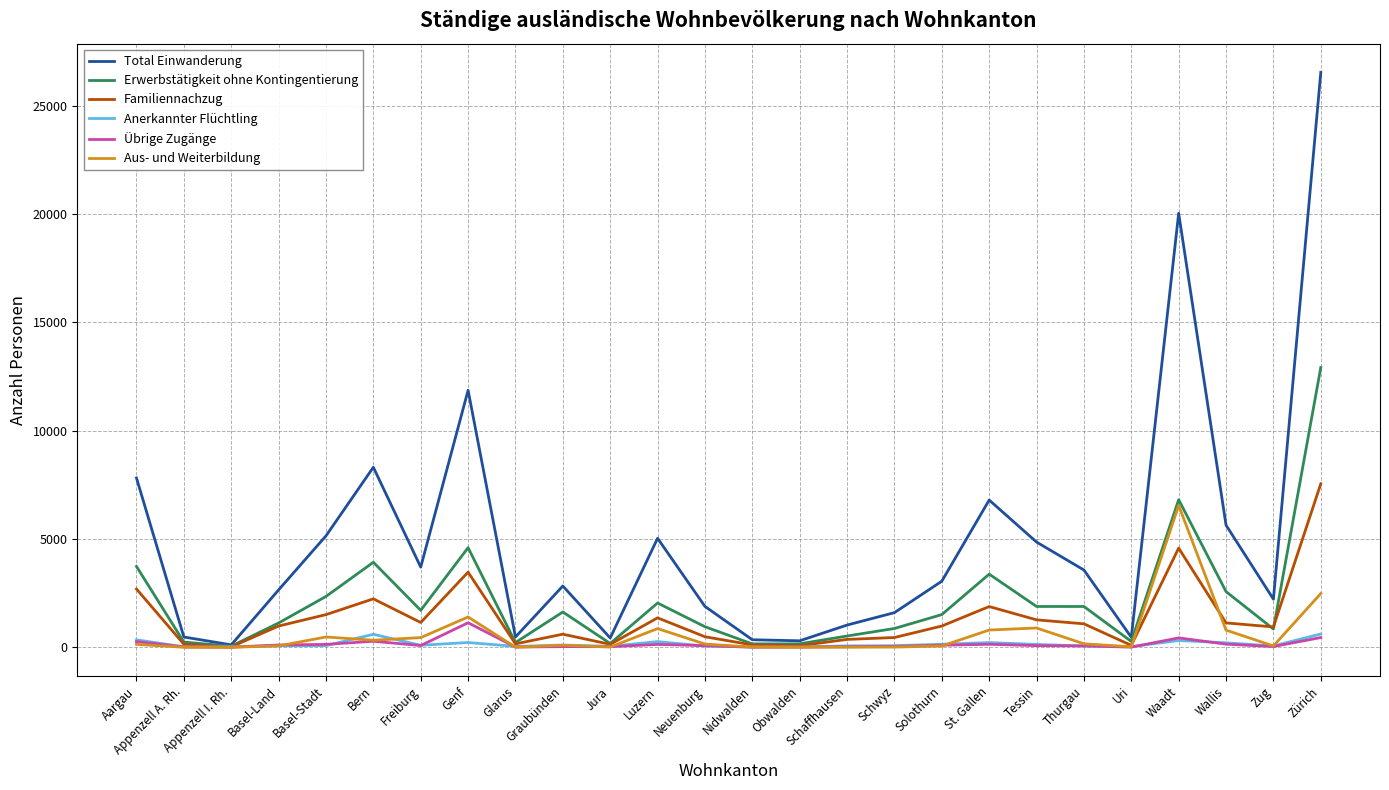

Does the chart have visible grid lines?

Yes